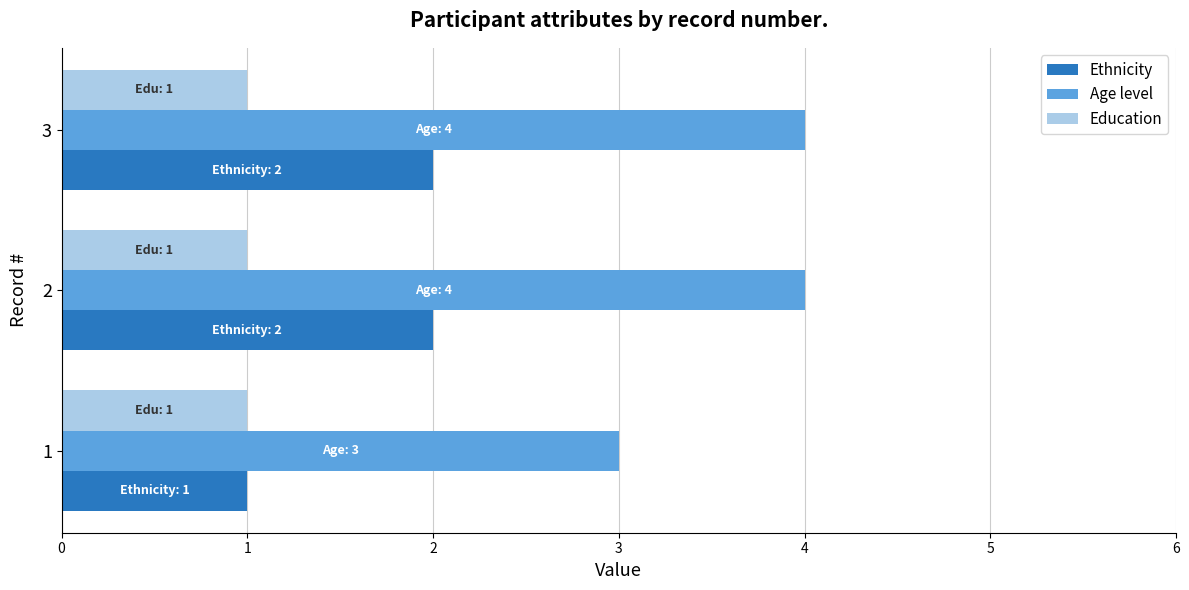

What is the spread (max minus min) of values at 2?

3